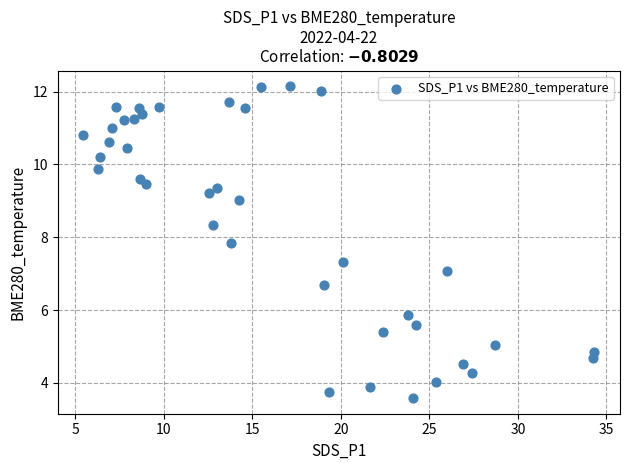

What is the range of X values (max minus min)?

28.9